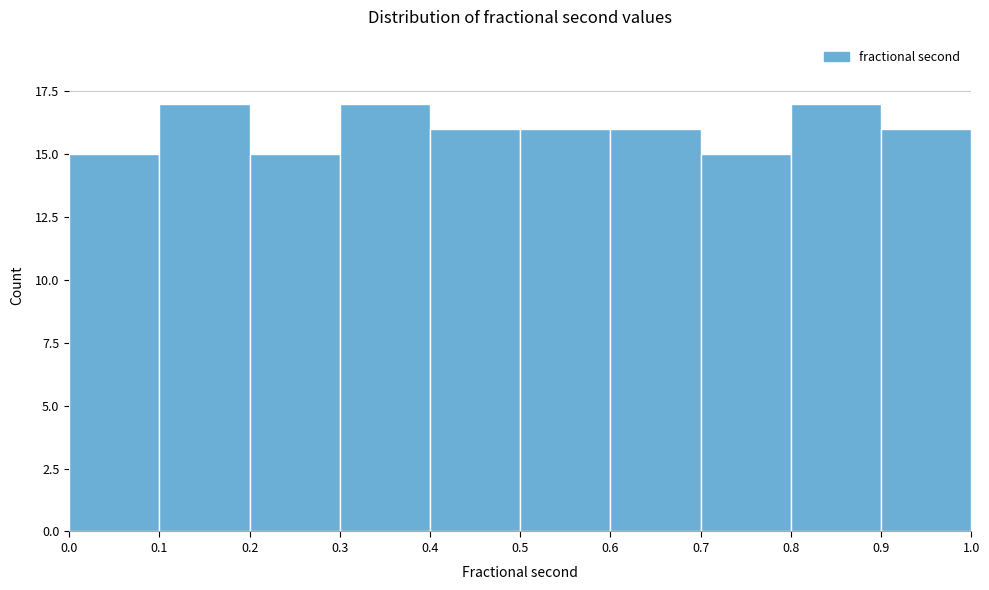

Reading left to right, list every bar in this chart as the range it spans on the x-axis followed by its height. The values are not printed on the chart, so give them approximately, as read against the axis.

0.0 to 0.1: 15
0.1 to 0.2: 17
0.2 to 0.3: 15
0.3 to 0.4: 17
0.4 to 0.5: 16
0.5 to 0.6: 16
0.6 to 0.7: 16
0.7 to 0.8: 15
0.8 to 0.9: 17
0.9 to 1.0: 16